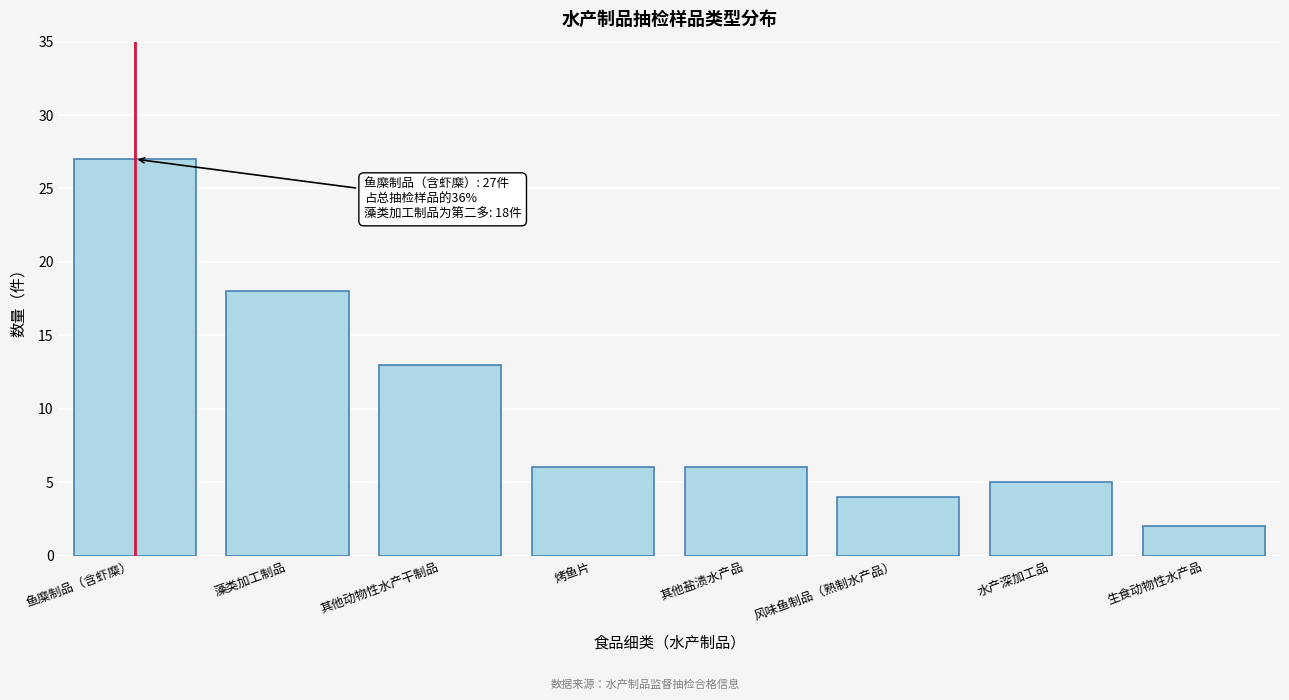

Reading right to left, what are all the values shown in this chart?

2	5	4	6	6	13	18	27